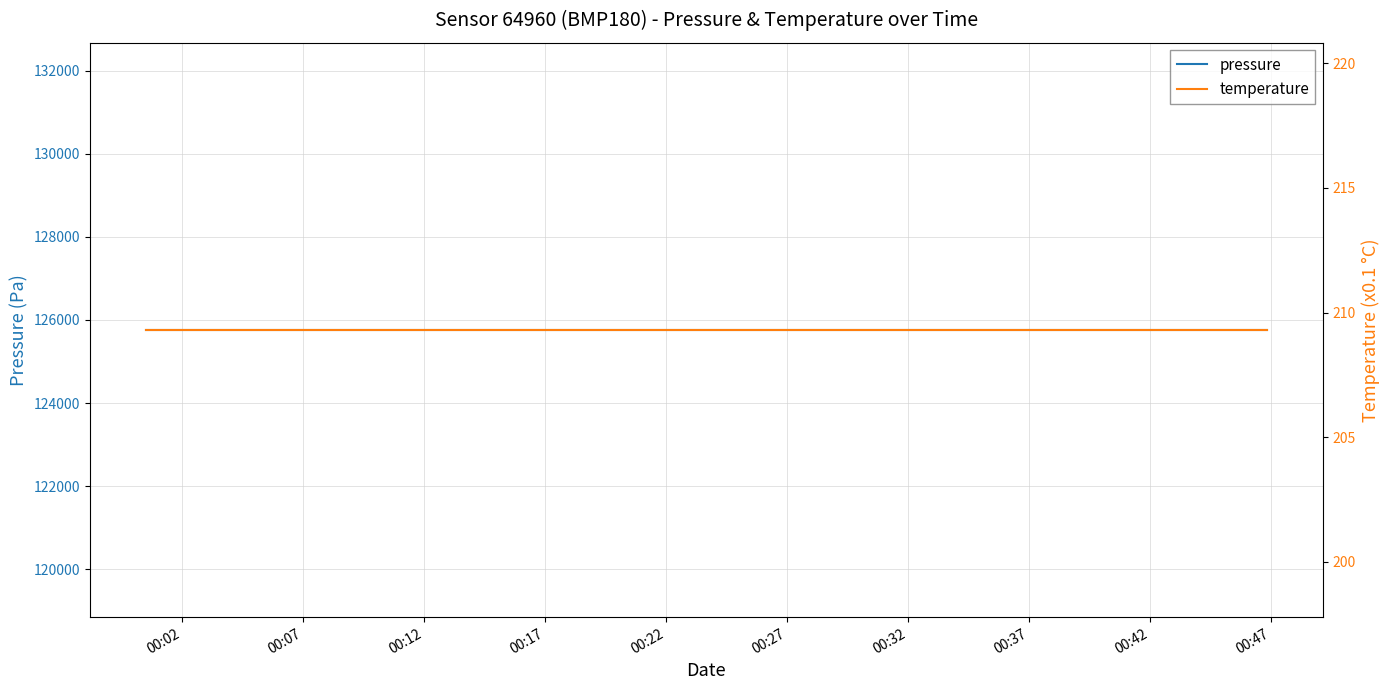

What position from the left is 00:17?

4